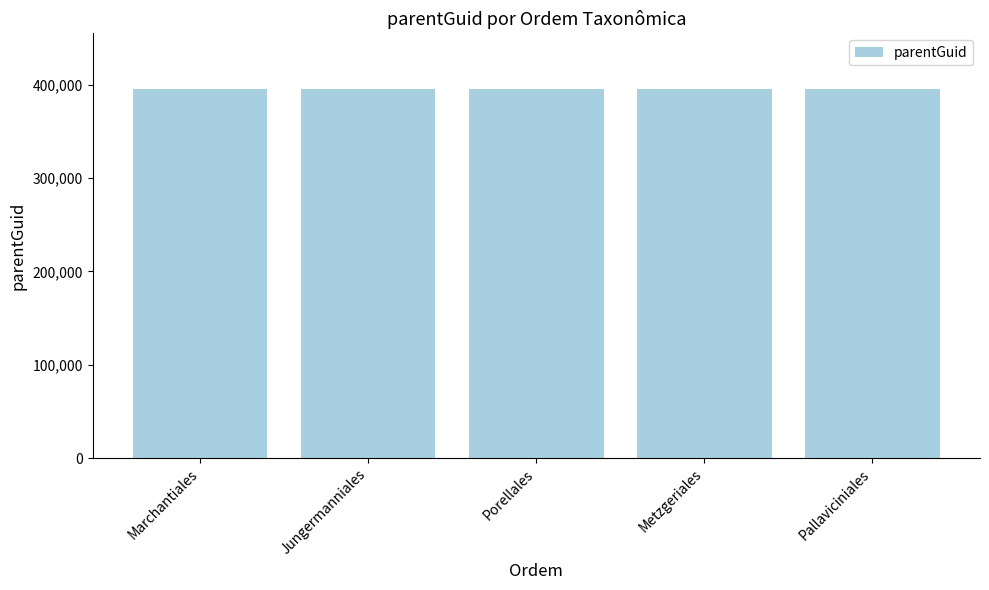

What is the ratio of the value at Pallaviciniales to the value at Marchantiales?

1.0